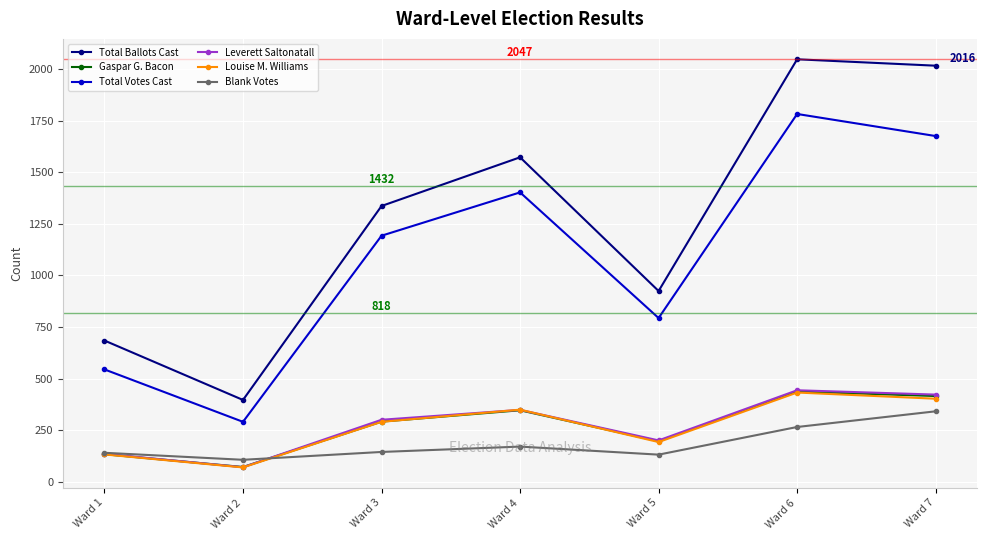

Which series has the largest range (max minus min)?

Total Ballots Cast